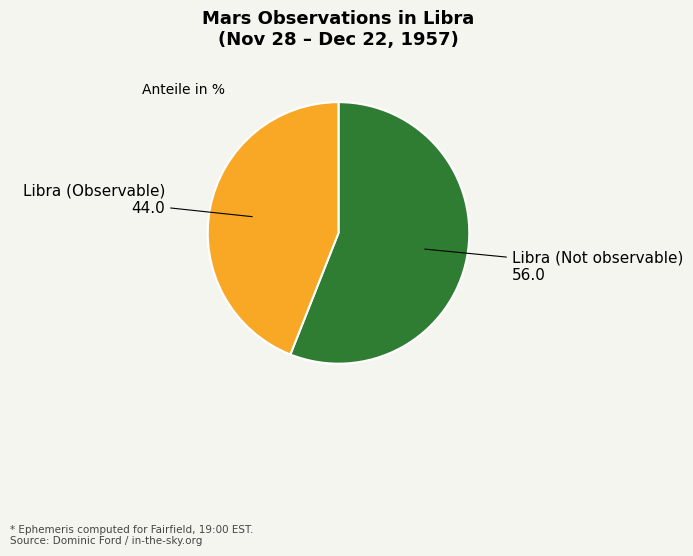

Is there a majority slice in this chart?

Yes